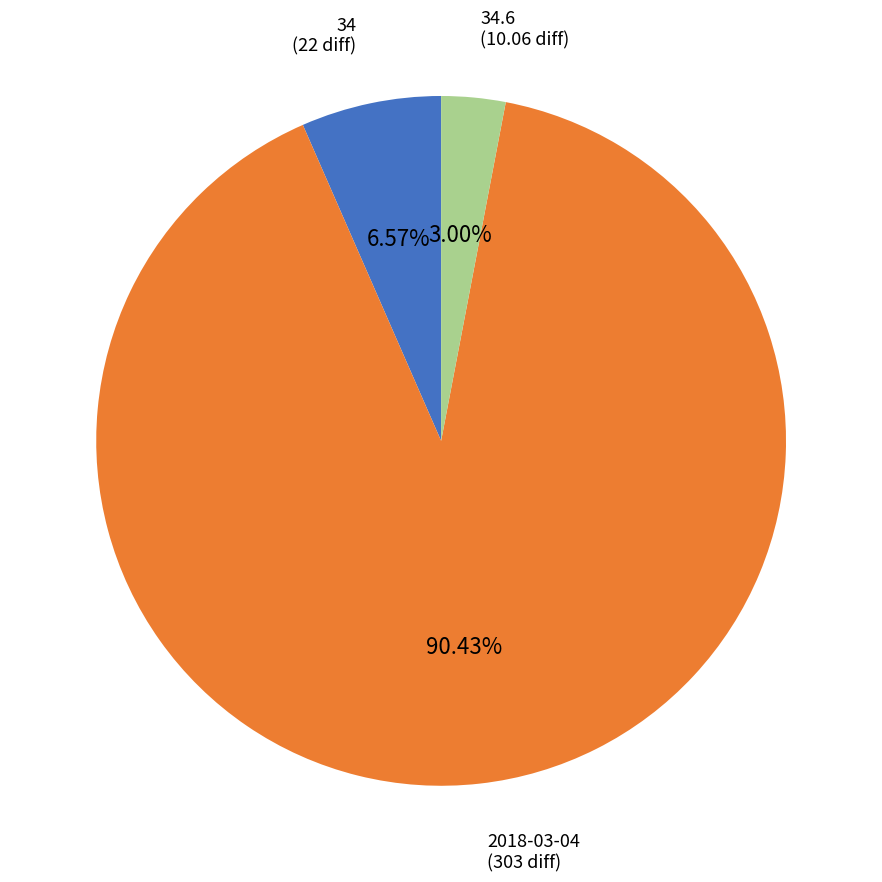

Is there any slice that represents more than half of the pie?

Yes